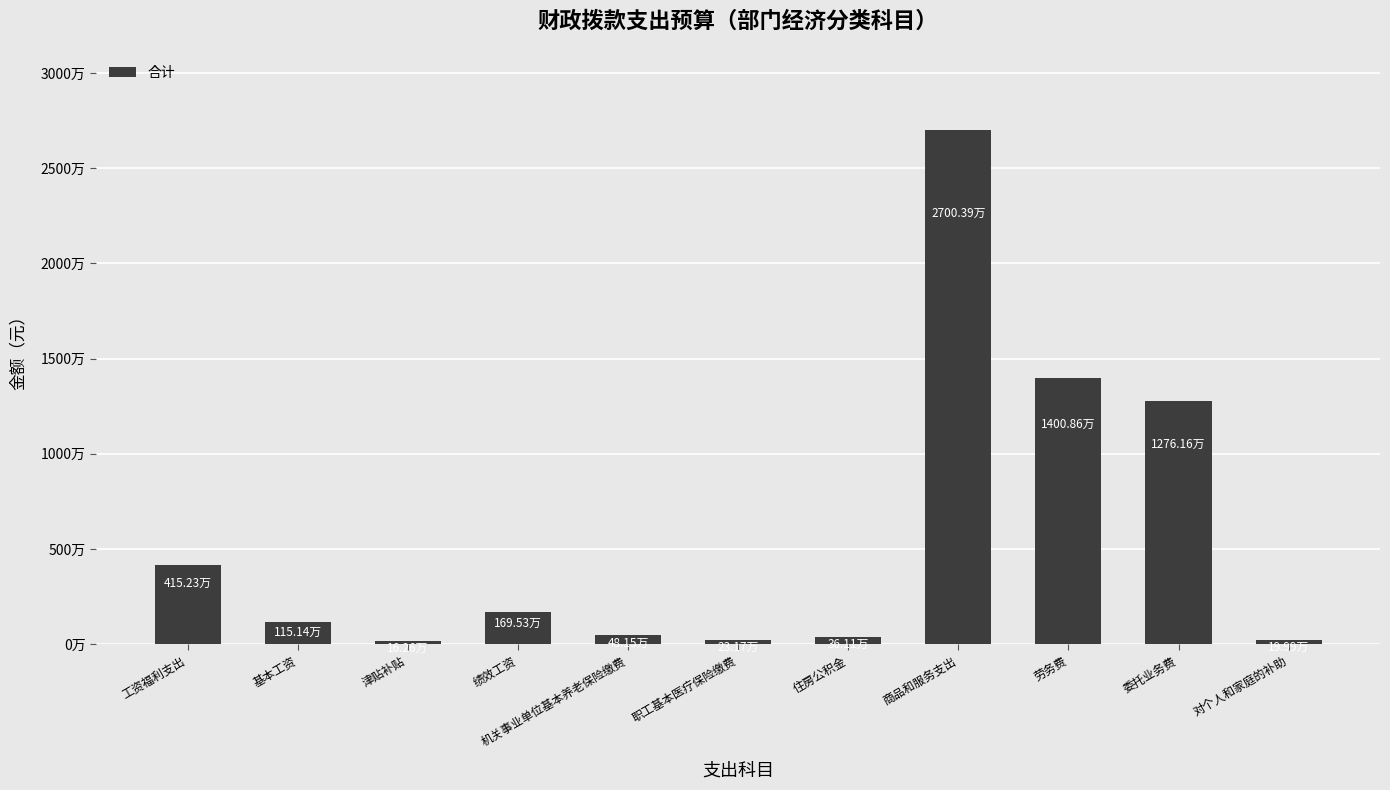

What is the label of the 8th bar from the left?

商品和服务支出